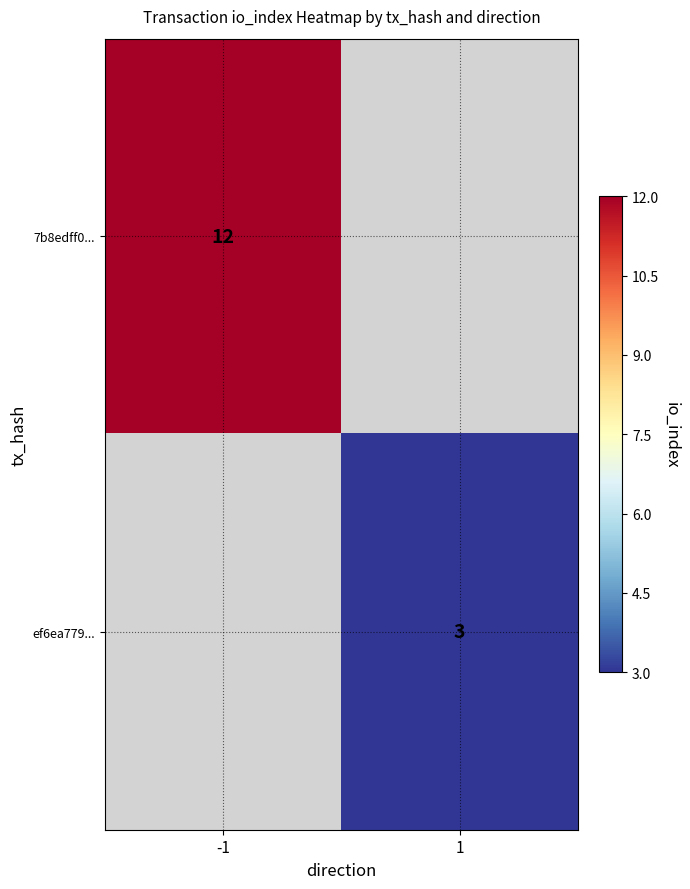

The value of 7b8edff0... at -1 is 12. True or false?

True